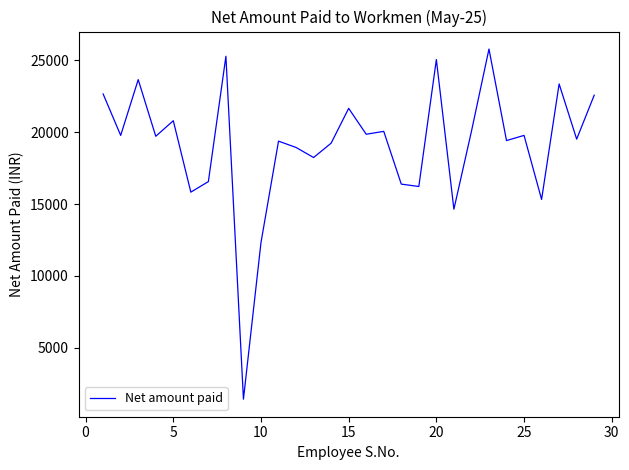

How many lines are shown in the chart?

1